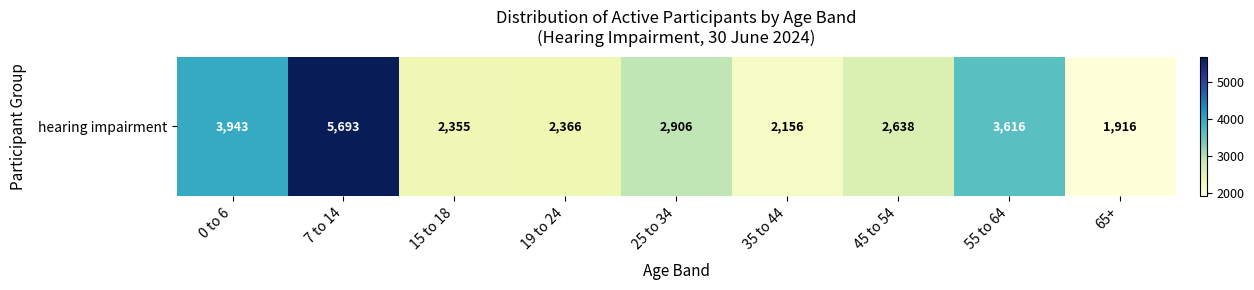

What is the minimum value shown in the chart?

1916